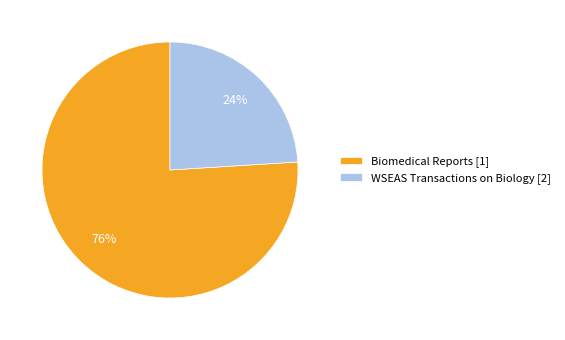

Is the sum of WSEAS Transactions on Biology [2] and Biomedical Reports [1] greater than half?

Yes